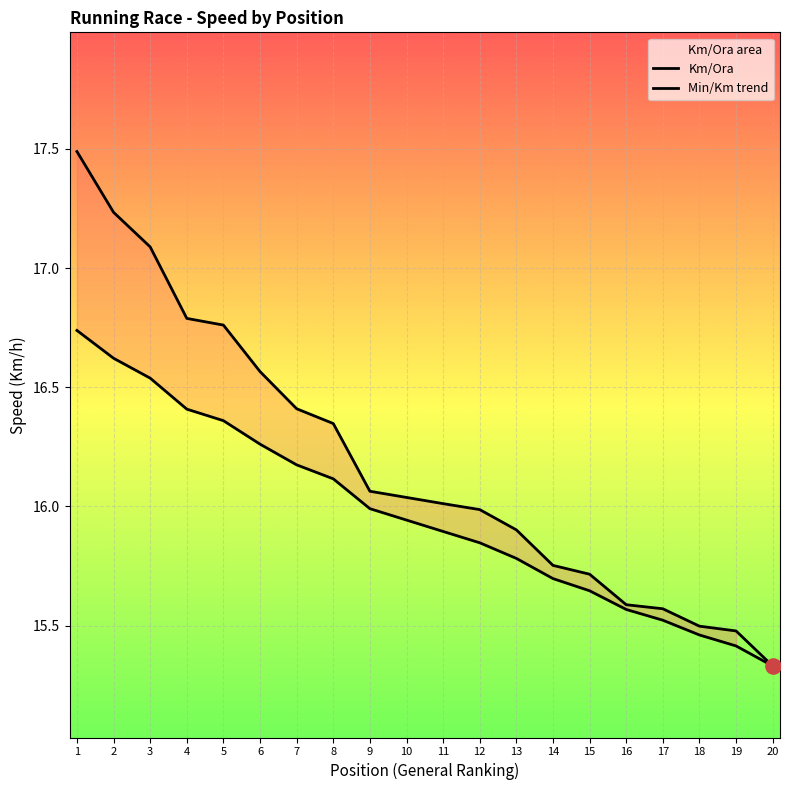

At how many categories does at least one series exceed 16?

11